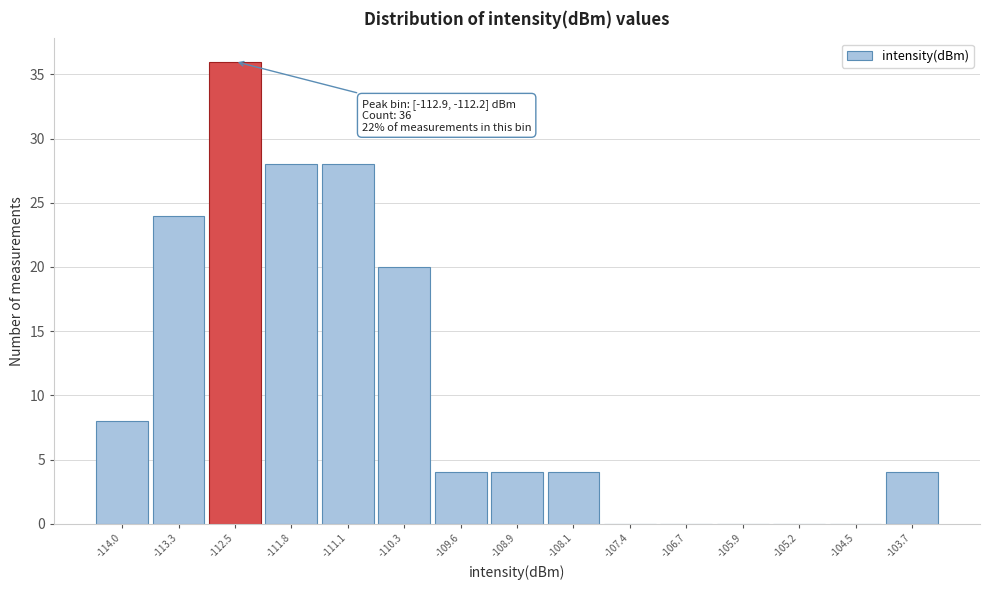

Which range on the x-axis has the tallest bar?

-112.9 to -112.2